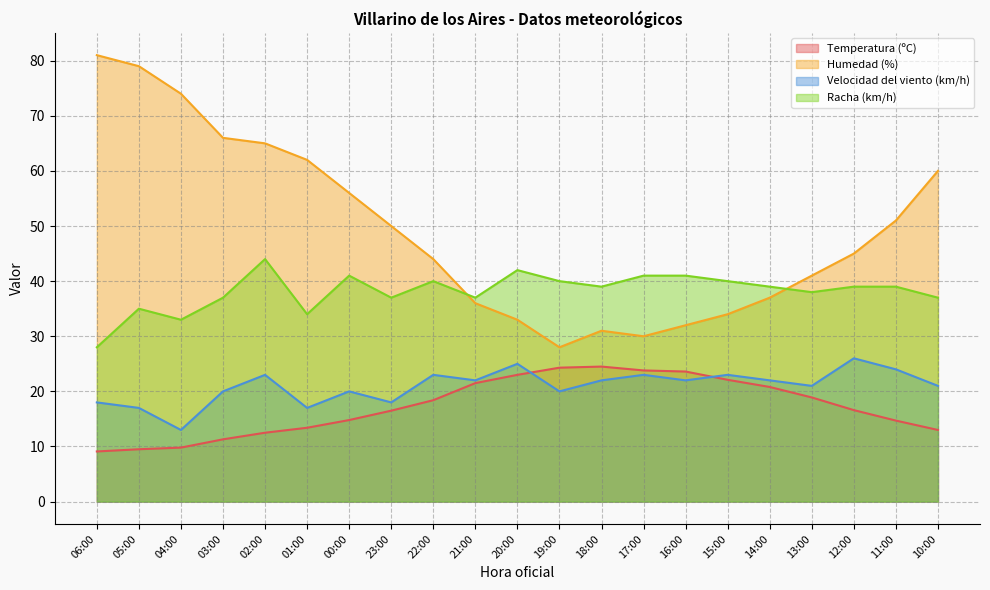

Count the number of categories in the chart.

21